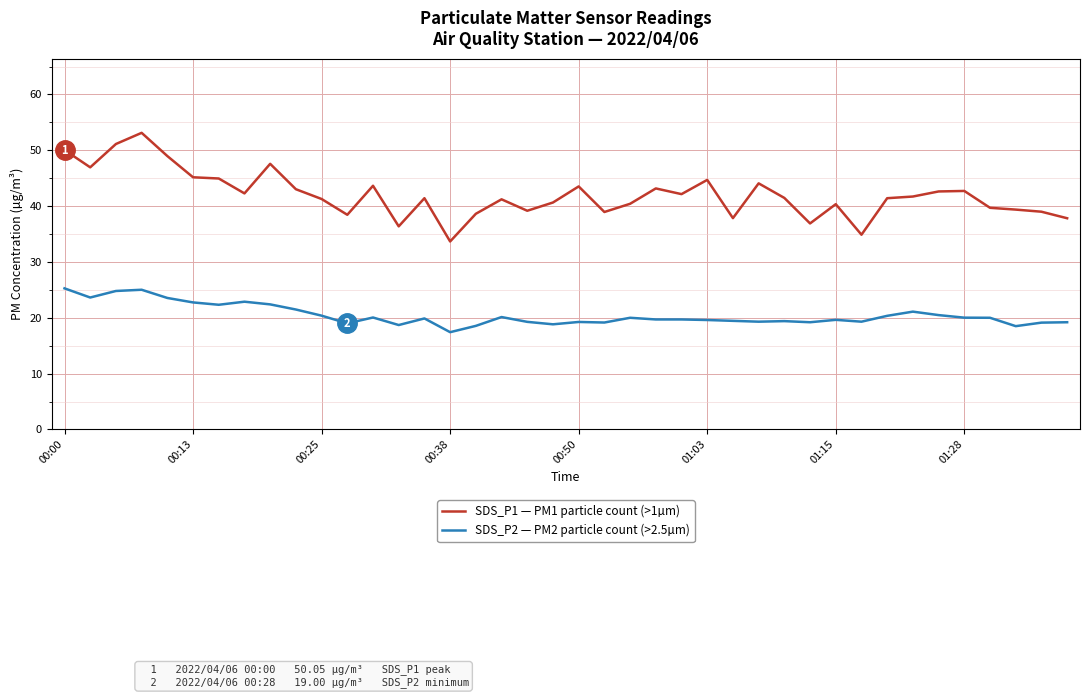

True or false: SDS_P2 — PM2 particle count (>2.5µm) and SDS_P1 — PM1 particle count (>1µm) intersect in this chart.

False